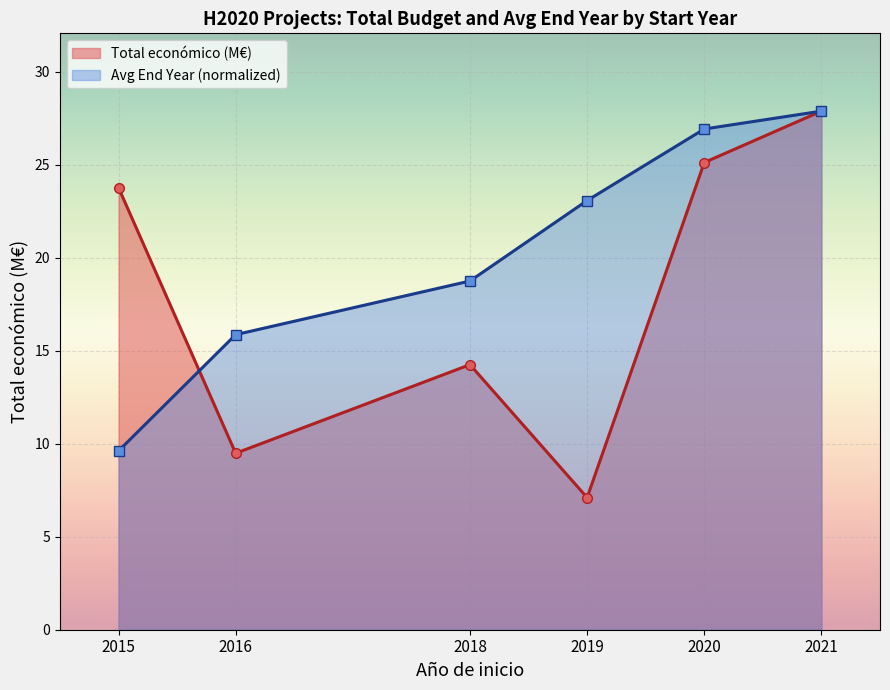

After their last crossing, which series has the higher values: Avg End Year (normalized) or Total económico (M€)?

Avg End Year (normalized)